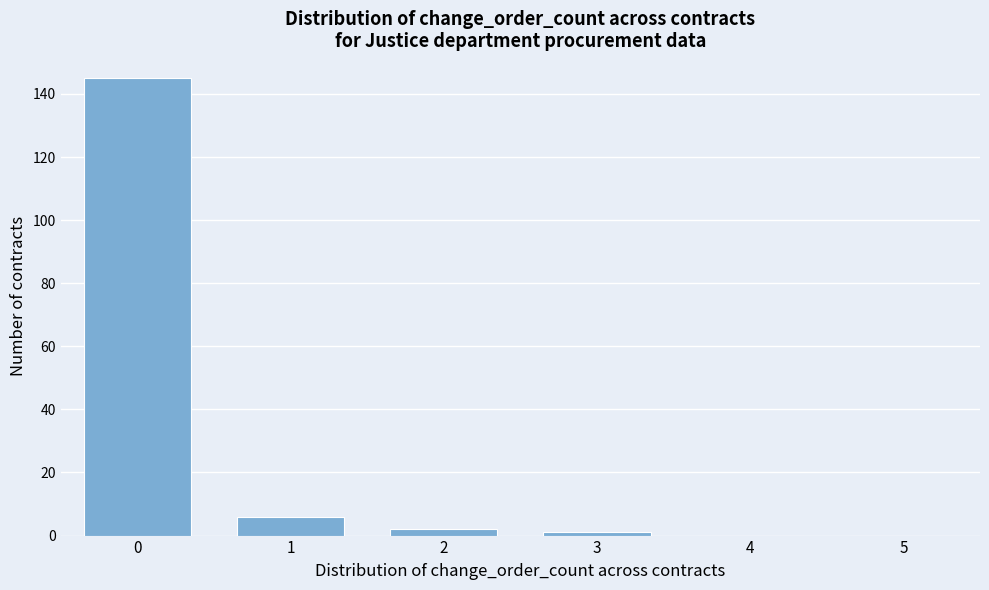

Reading right to left, transcribe all the data shown in this chart.

5=0	4=0	3=1	2=2	1=6	0=145